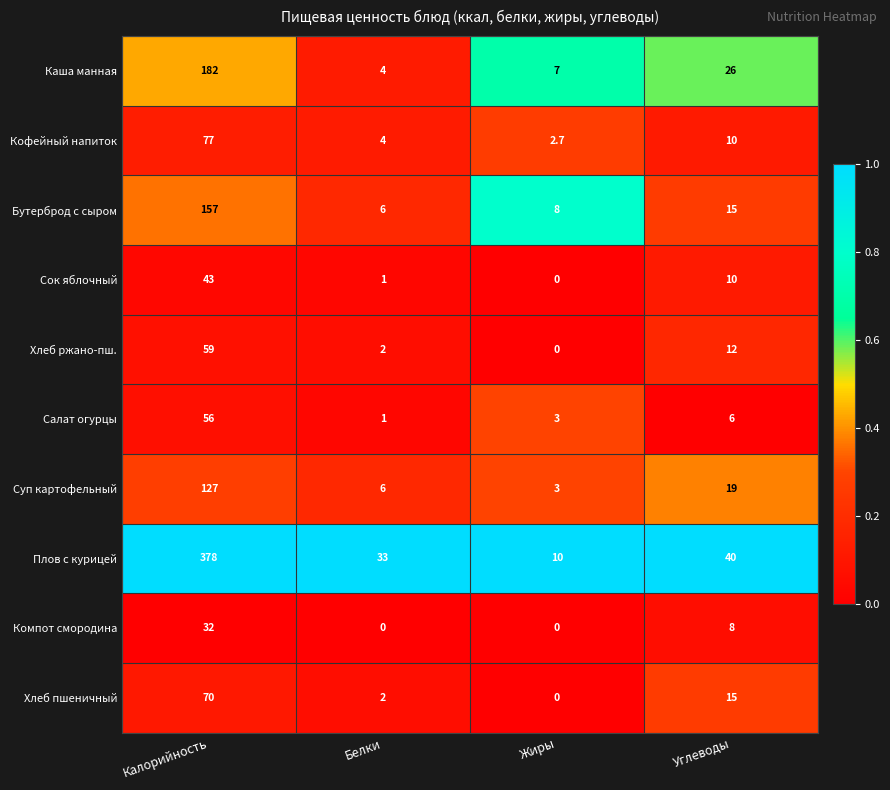

At which category does the chart reach its peak across all series?

Калорийность